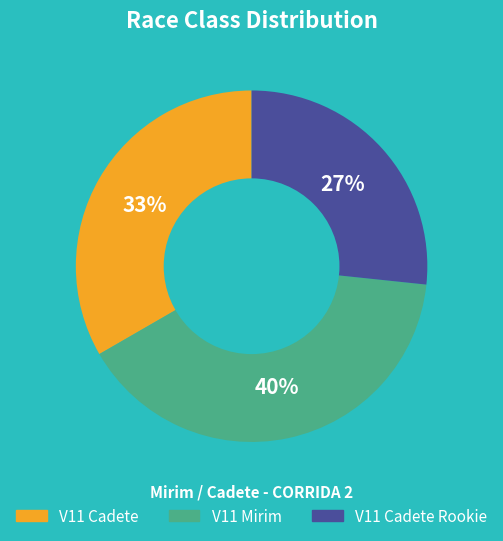

Is there a majority slice in this chart?

No